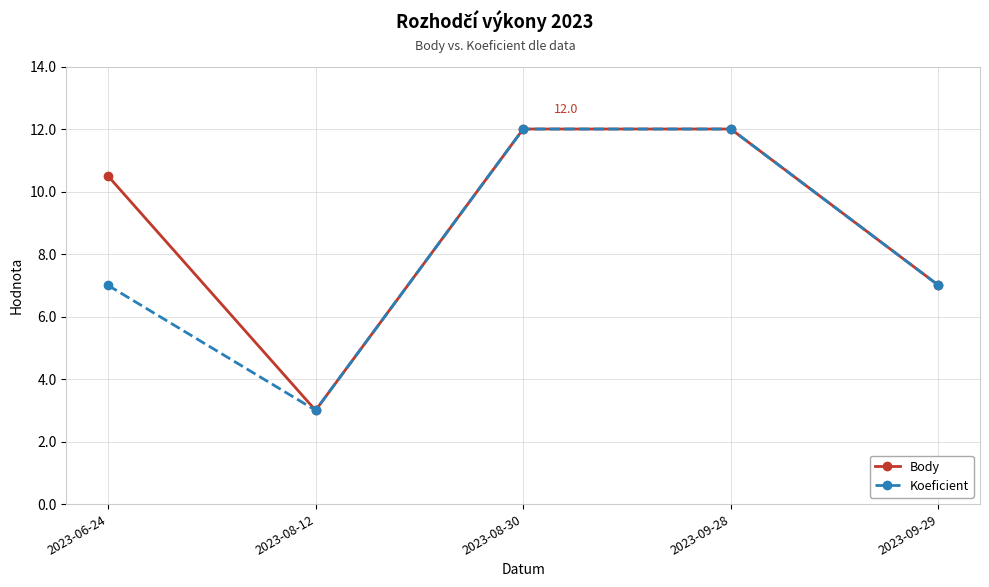

What is the total value across all series at 2023-08-30?

24.0